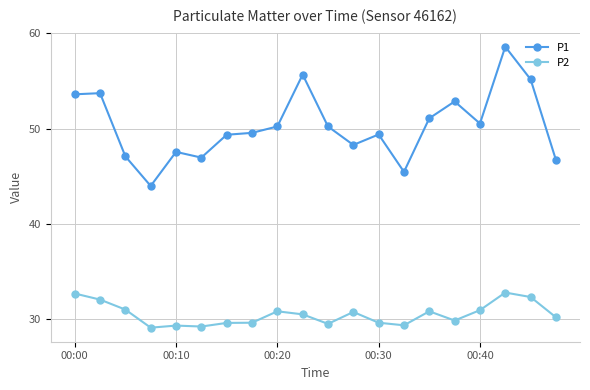

What is the value of the P1 point at the 7th from the left?

49.4